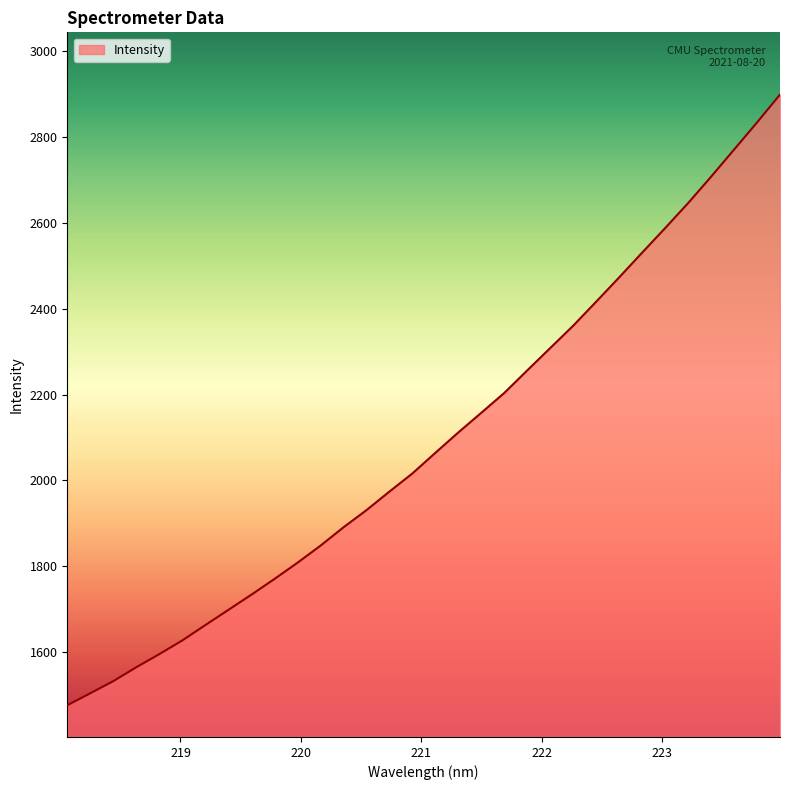

Does the chart display data point markers on the line(s)?

No